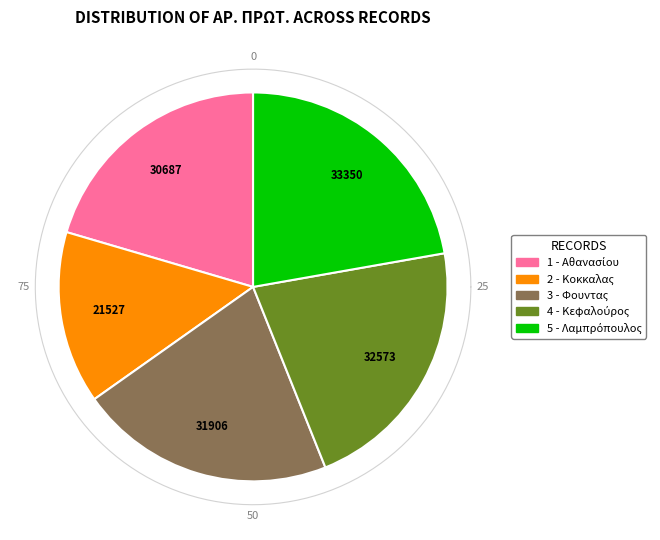

To the nearest percent, what percentage of the pie is 2 - Κοκκαλας?

14%